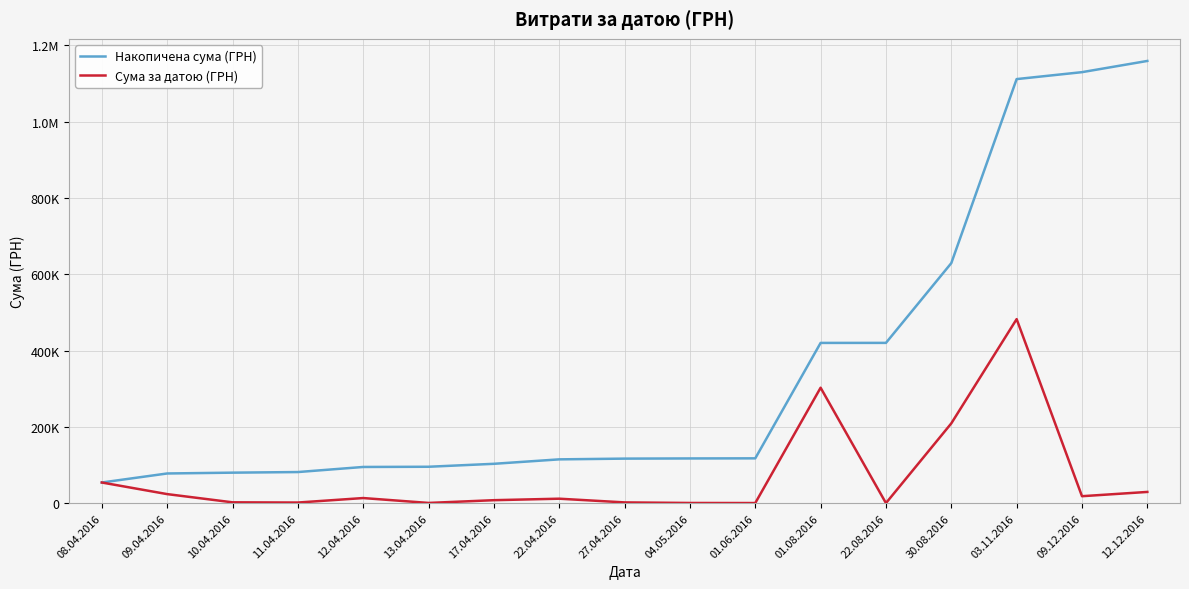

Does the chart have visible grid lines?

Yes